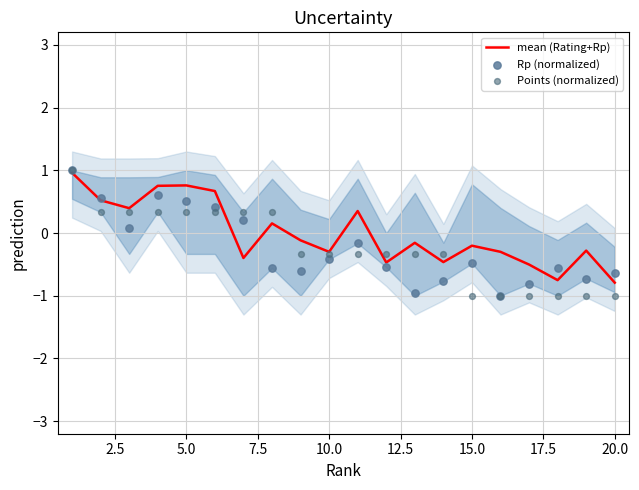

Which series contains the highest Y value?

Rp (normalized)